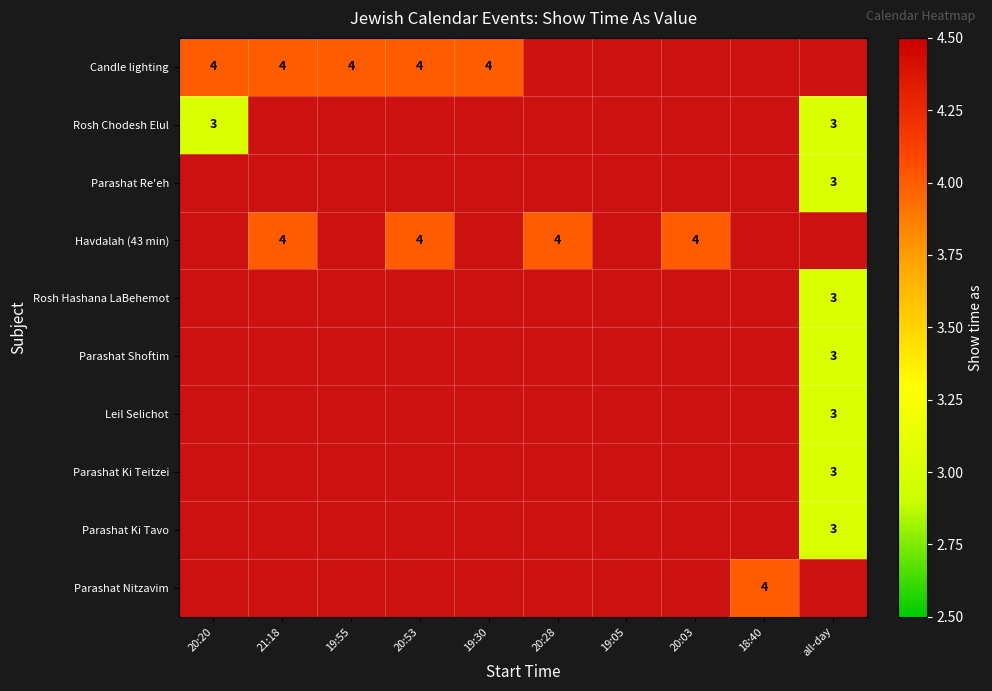

Is it true that Candle lighting equals 4 at 20:53?

True